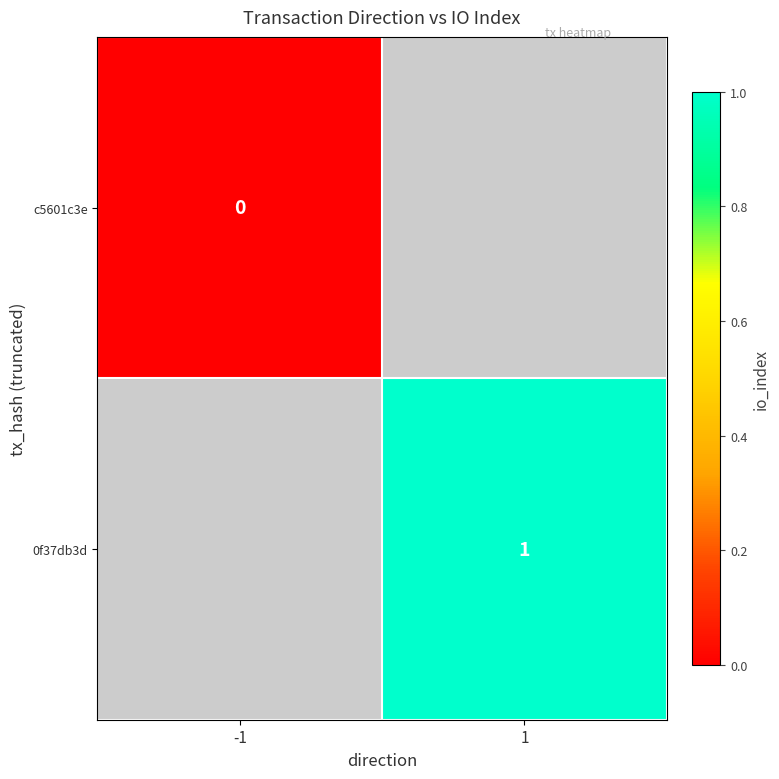

The 0f37db3d series shows 0 at 1. True or false?

False